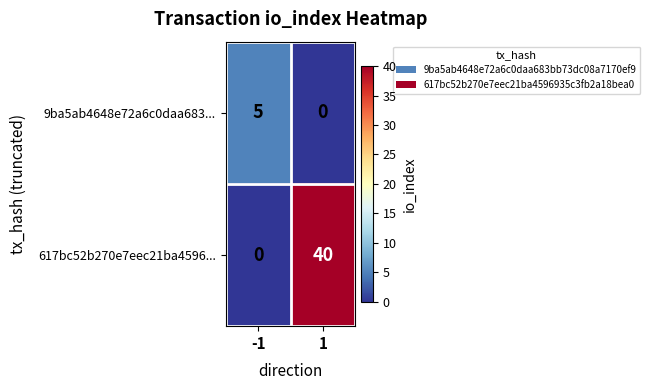

What is the difference between the 9ba5ab4648e72a6c0daa683... values at 1 and -1?

5